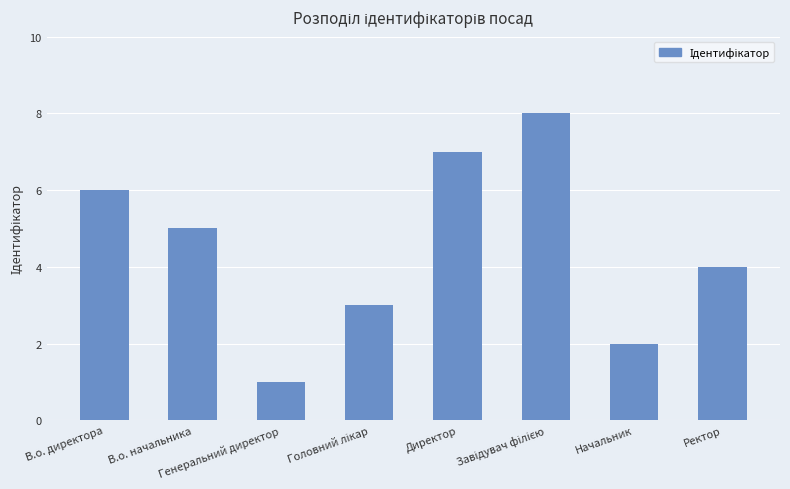

What is the sum of all values?

36